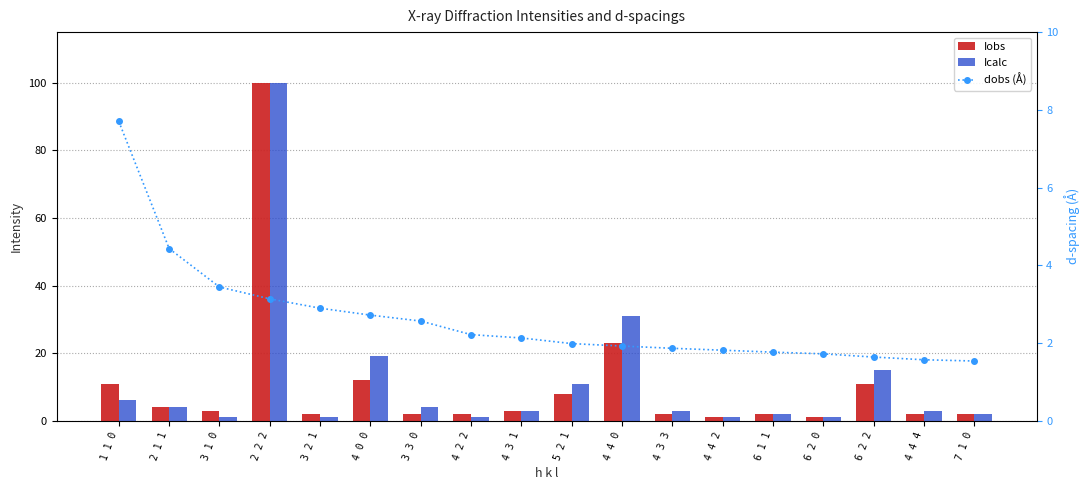

What is the sum of all dobs (Å) values?

47.0